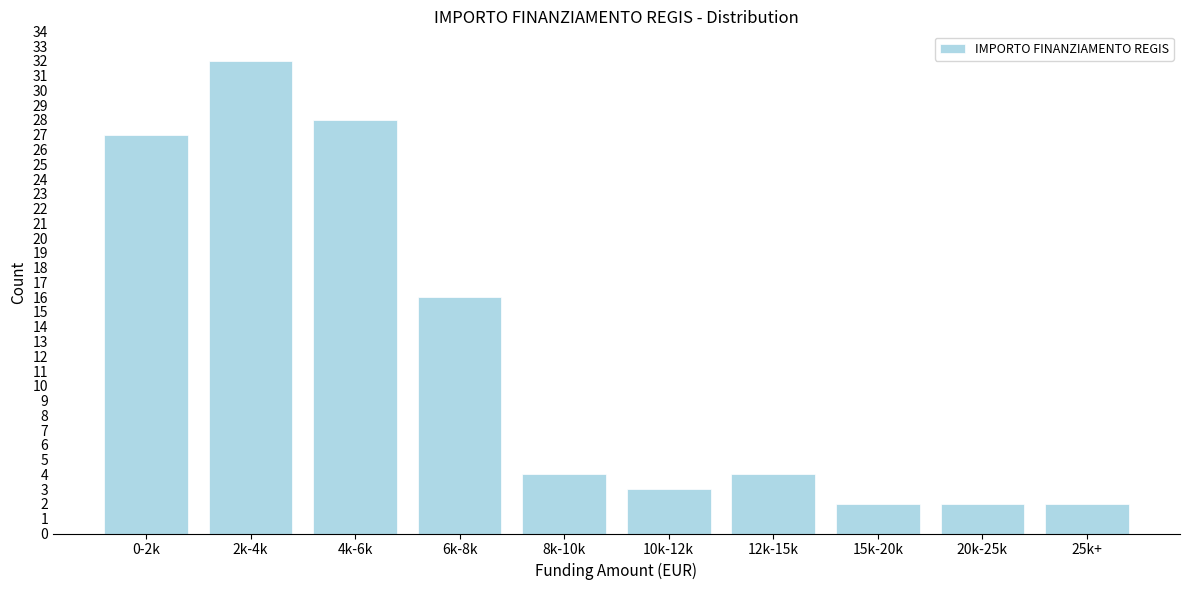

Reading left to right, transcribe all the data shown in this chart.

0-2k=27	2k-4k=32	4k-6k=28	6k-8k=16	8k-10k=4	10k-12k=3	12k-15k=4	15k-20k=2	20k-25k=2	25k+=2